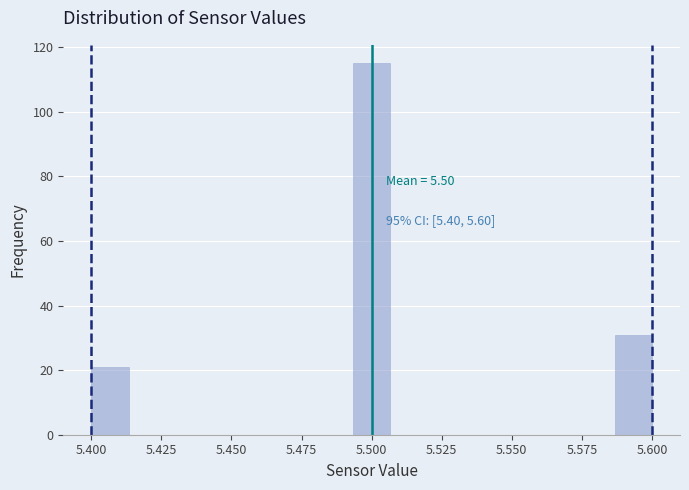

Around what value on the x-axis is the tallest bar? Give the approximate position of its centre, as read against the axis.

5.500